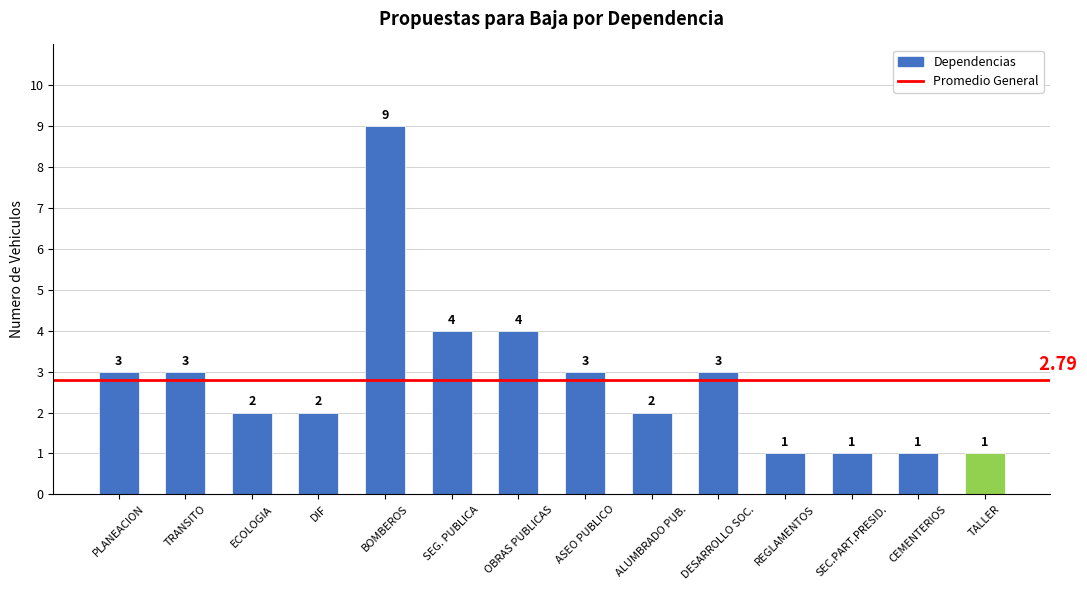

What is the difference between the second highest and second lowest values?

3